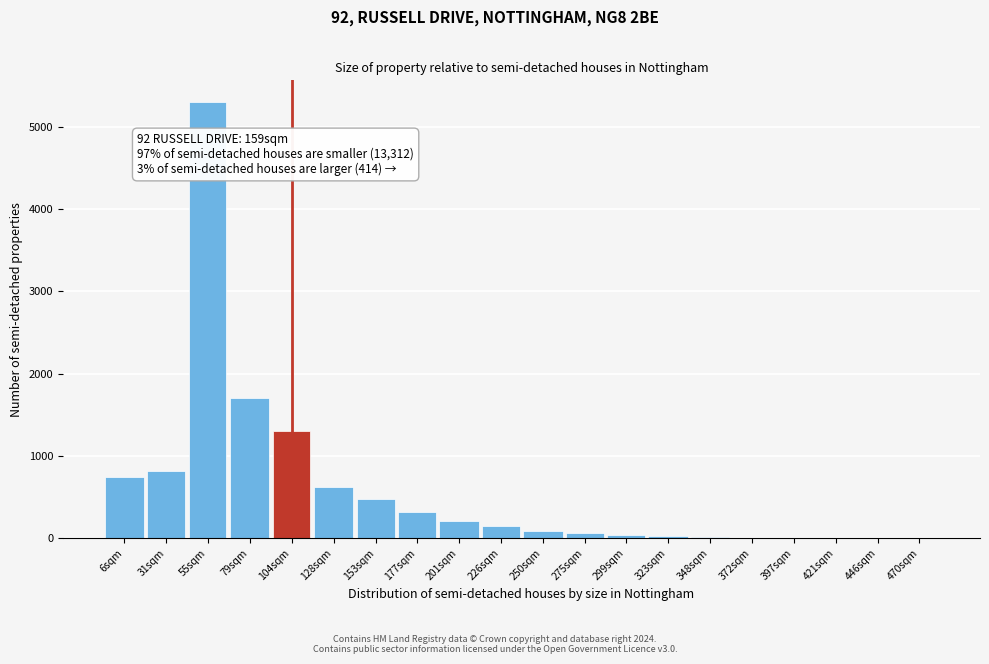

Where is the data nearest to the value 2651?

79sqm